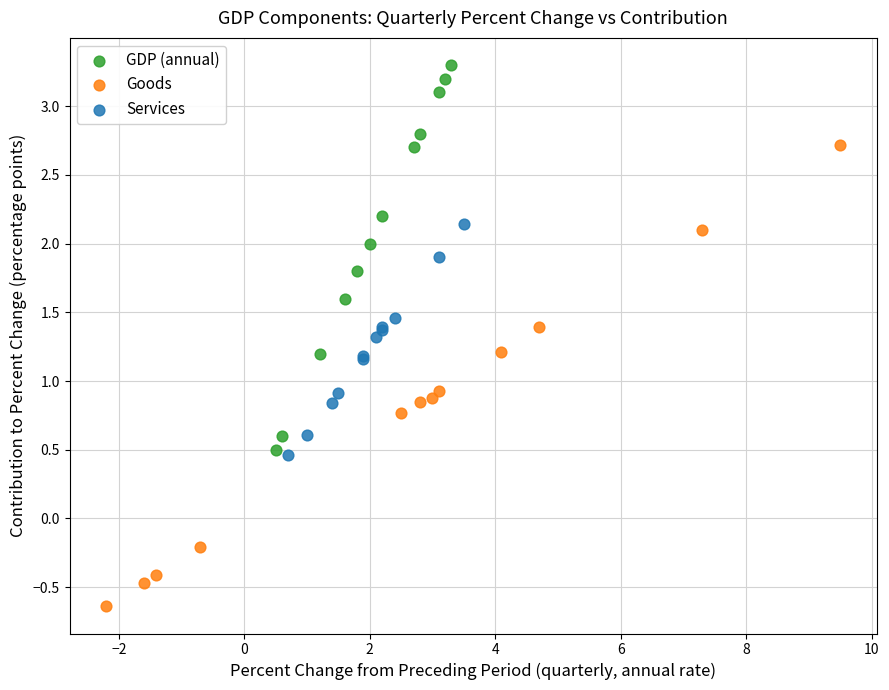

Which series contains the lowest Y value?

Goods